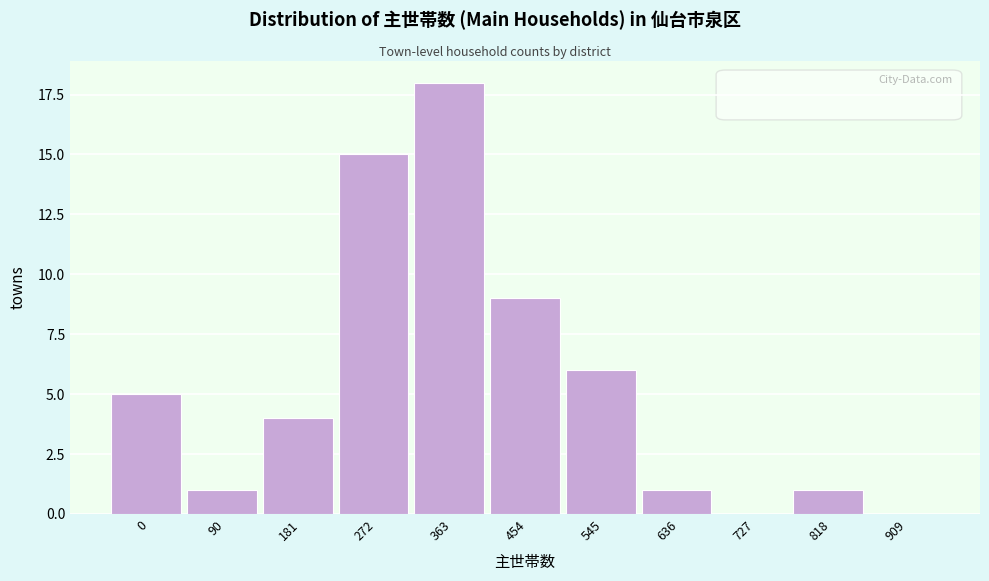

Reading right to left, what are all the values shown in this chart?

909=0	818=1	727=0	636=1	545=6	454=9	363=18	272=15	181=4	90=1	0=5